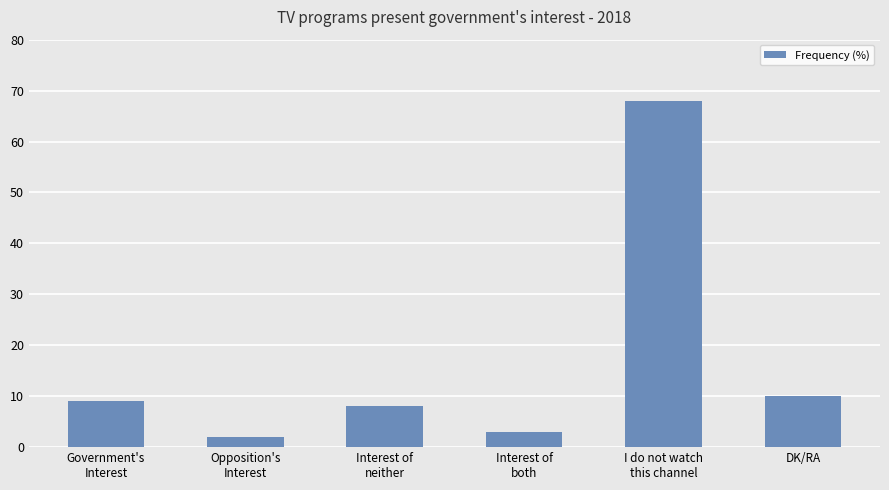

What value does the data have at DK/RA?

10